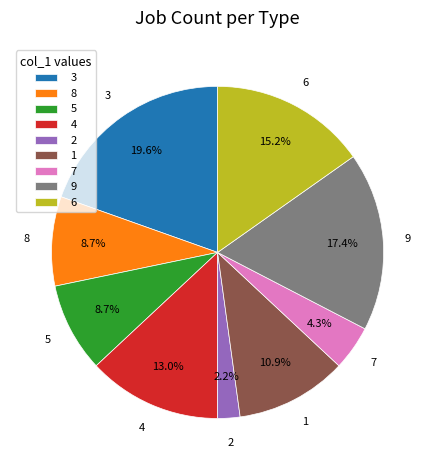

How many segments does this pie chart have?

9